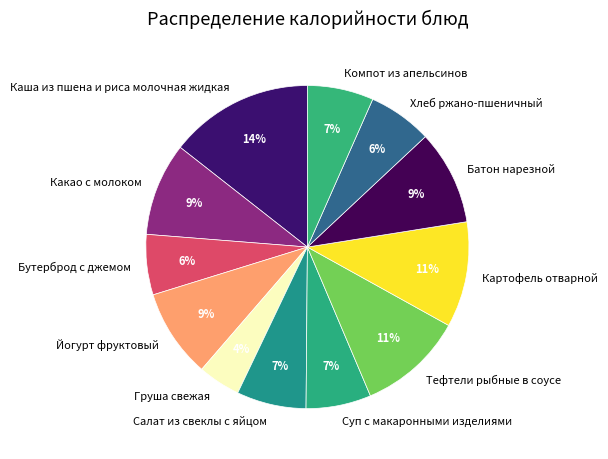

The Компот из апельсинов slice represents 7% of the pie. True or false?

True